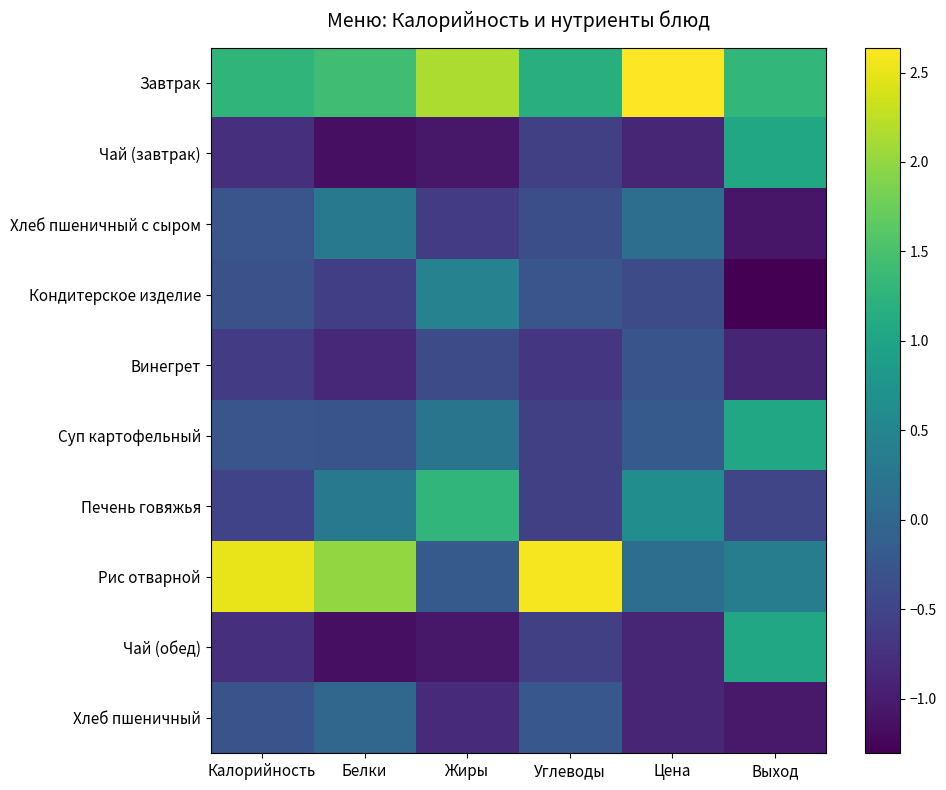

How many series are shown in this chart?

10